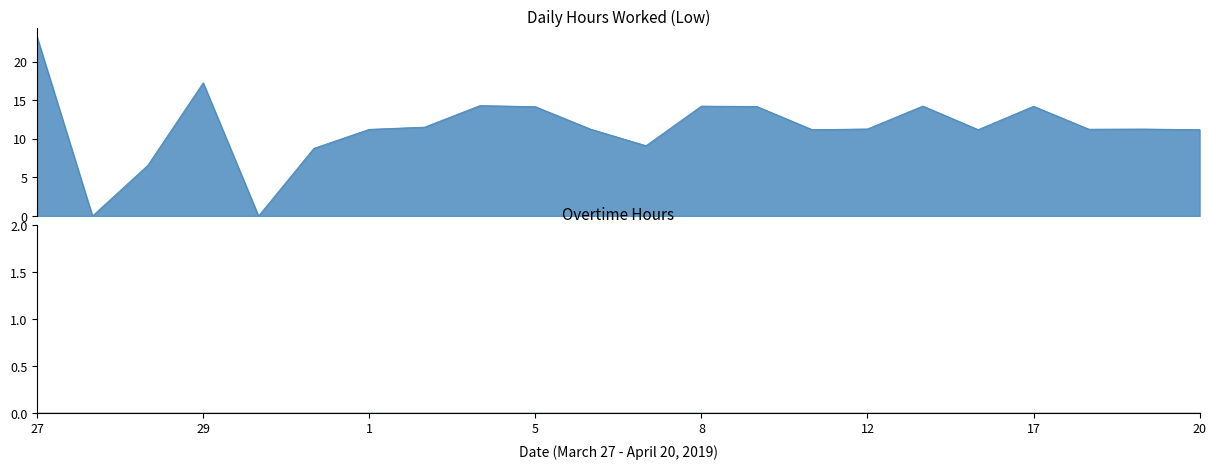

How many interior local peaks (higher than both neighbors) does the data have?

6